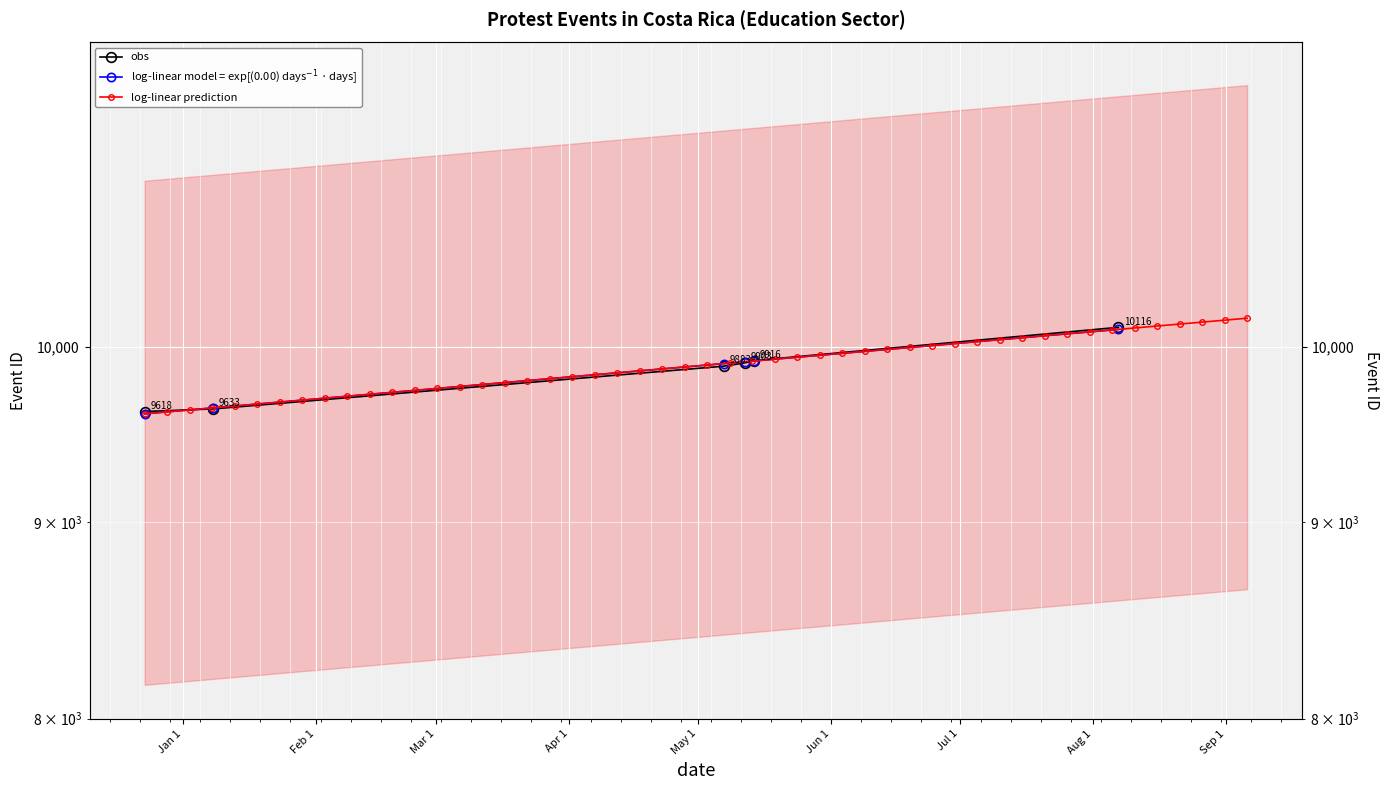

Is this an area chart (filled region under the line)?

No